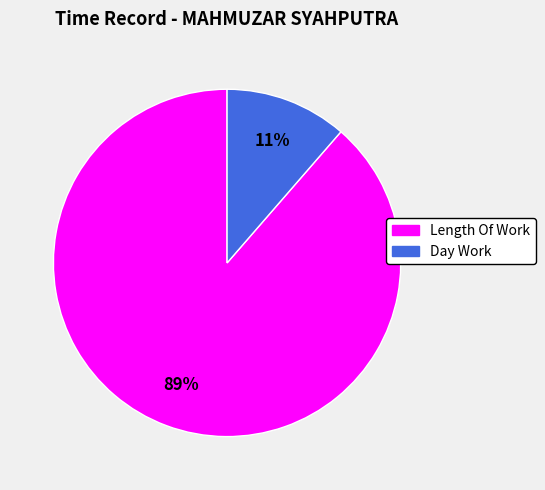

To the nearest percent, what percentage of the pie is Day Work?

11%